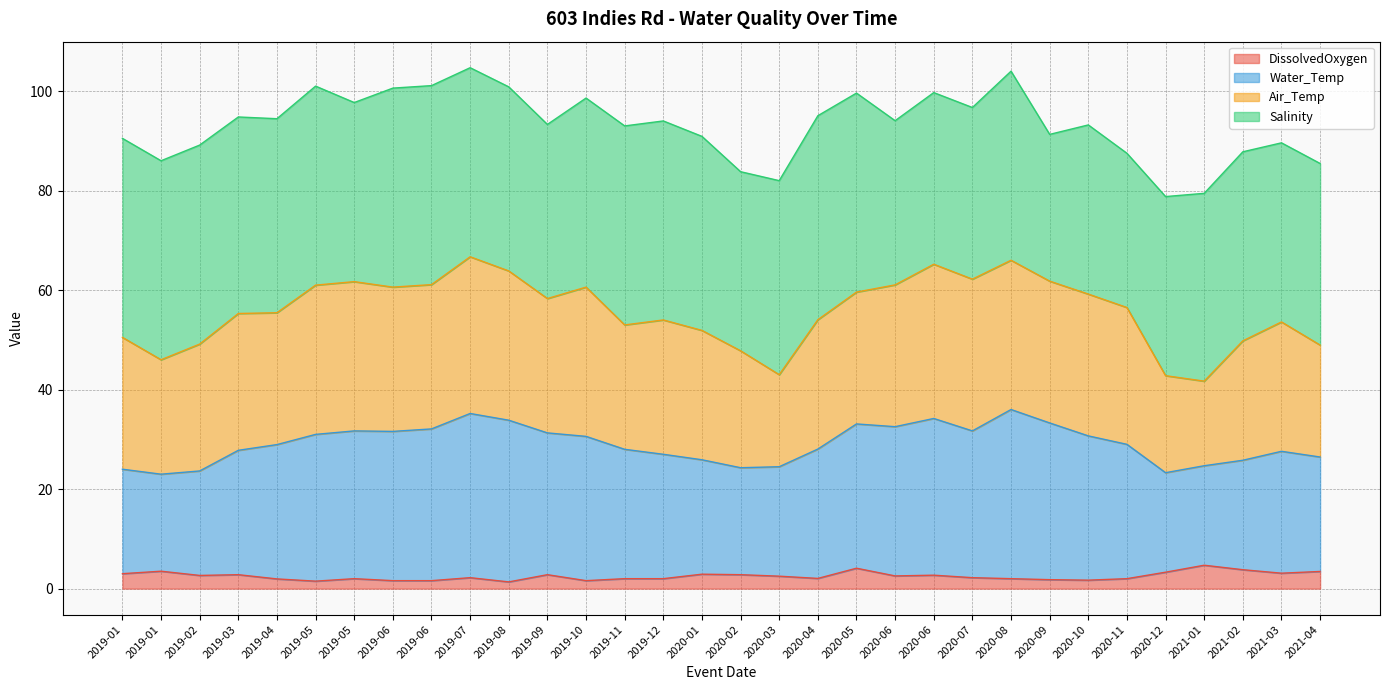

True or false: DissolvedOxygen has more than 1 points higher than both neighbors.

True